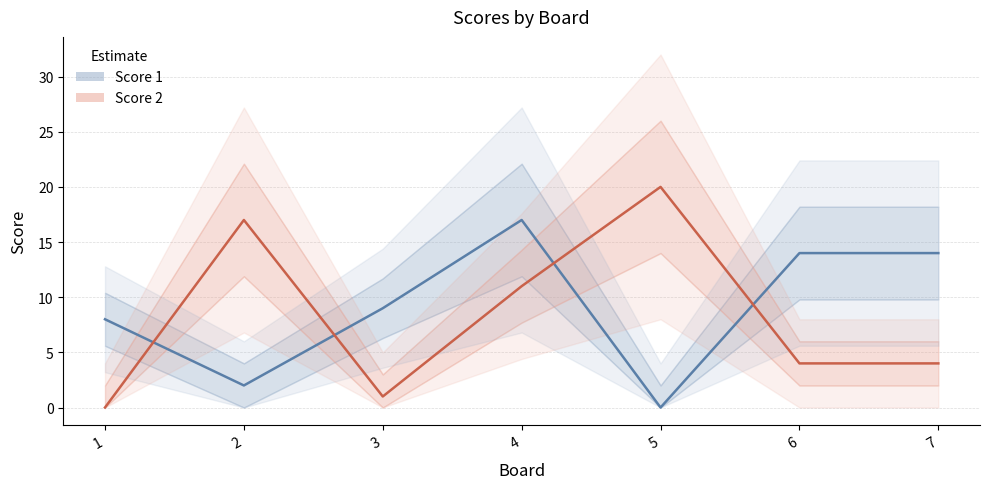

List the labels in order of Score 1 value, largest first.

4, 6, 7, 3, 1, 2, 5